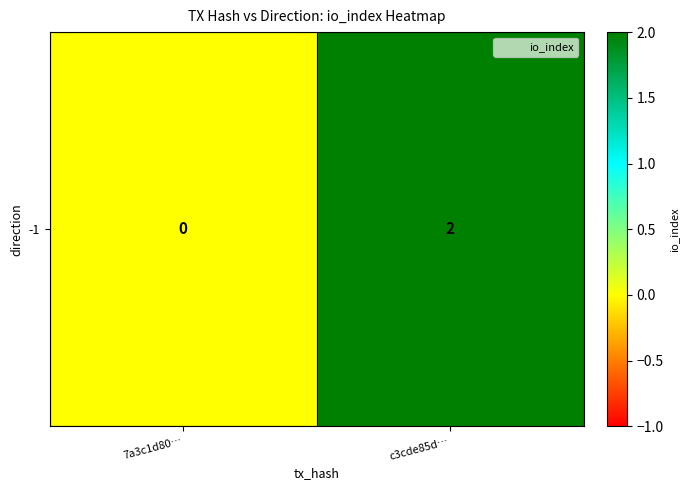

Reading right to left, extract all data points from this chart.

c3cde85d…=2	7a3c1d80…=0